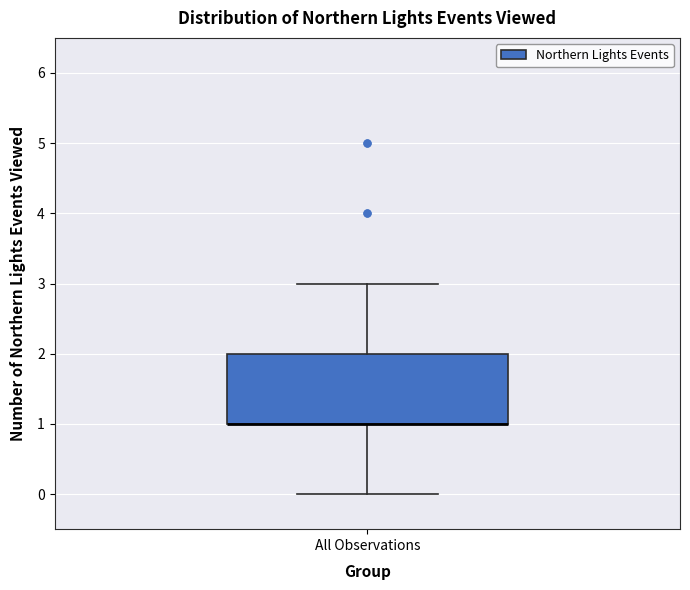

Where is the upper edge of the box for All Observations on the y-axis? The values are not printed on the chart, so give them approximately, as read against the axis.

2